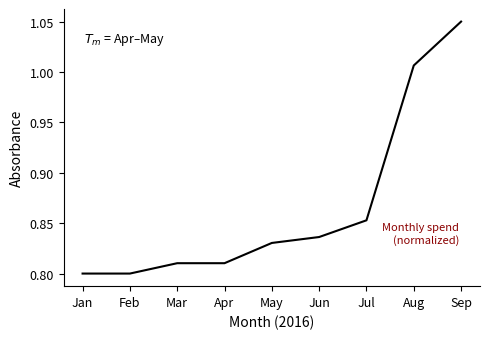

At which category does the chart reach its peak across all series?

Sep